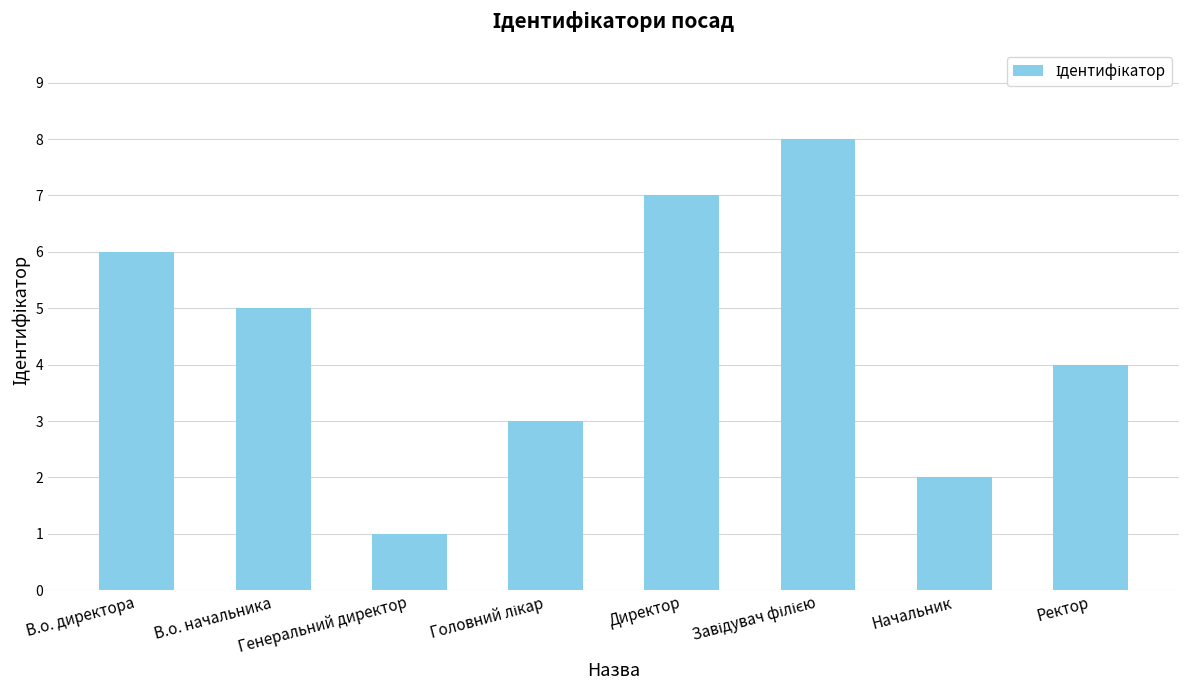

Are the bars horizontal?

No